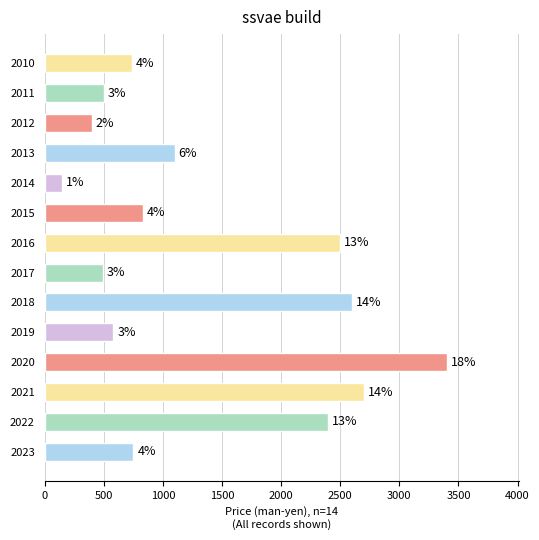

What is the difference between the second highest and second lowest values?

2300